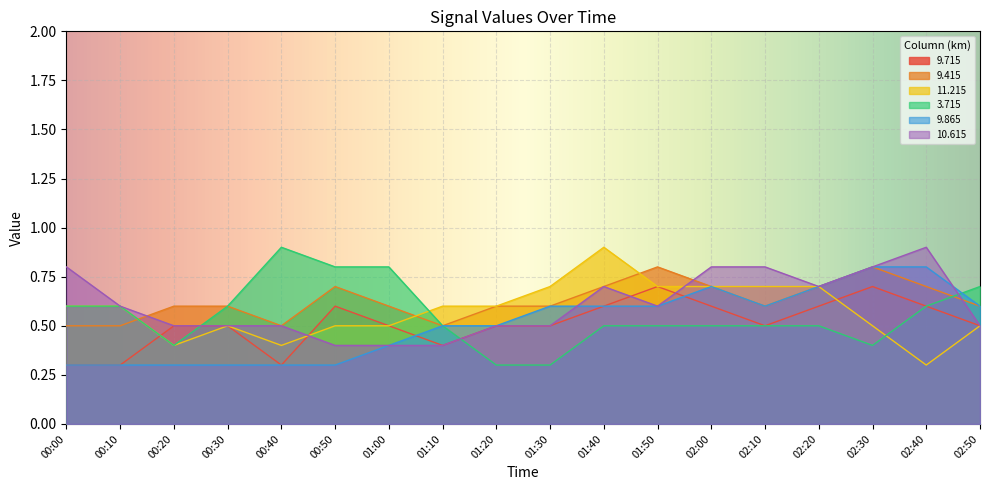

At which category does   9.415 reach its first local valley?

00:40